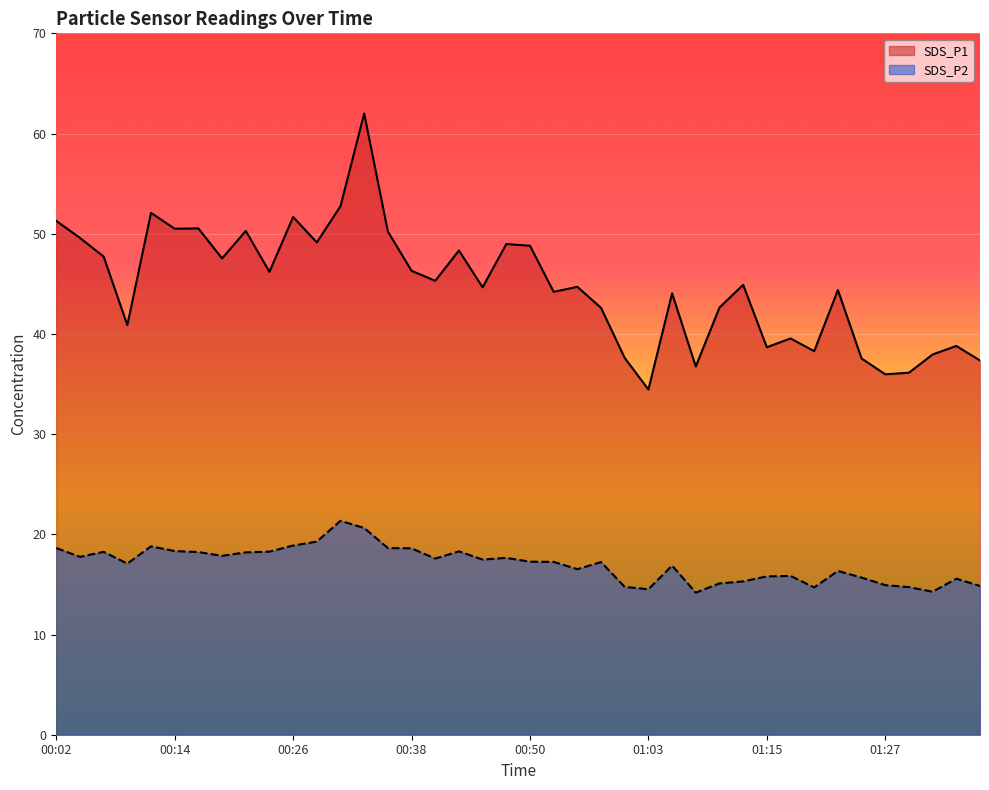

True or false: SDS_P1 and SDS_P2 cross at least once.

False